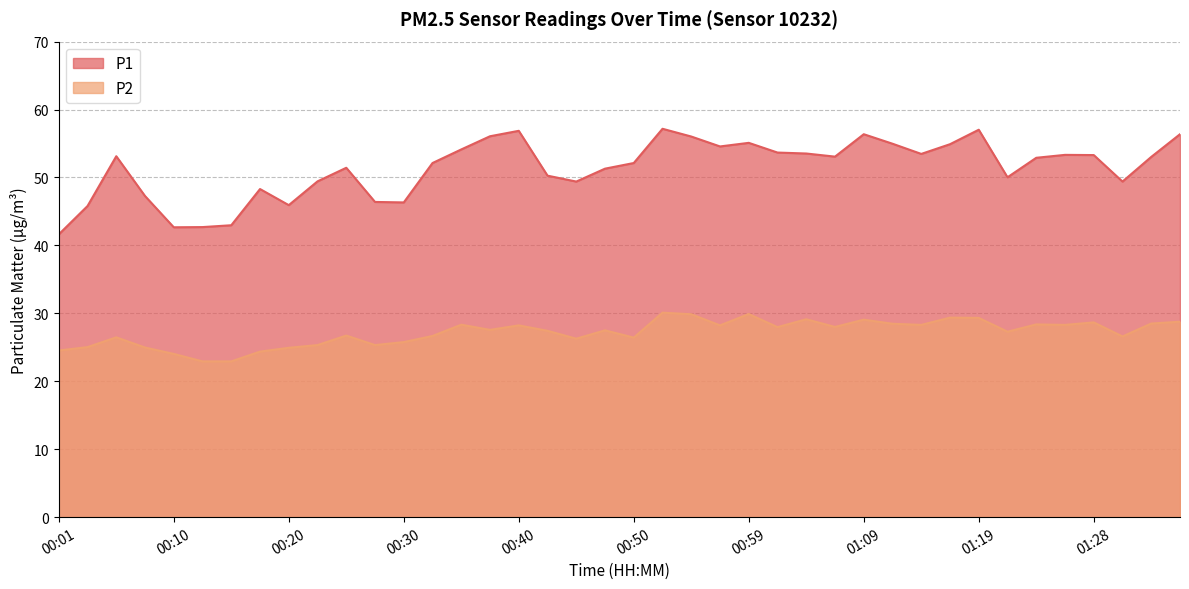

What is the maximum value for P2?

30.1